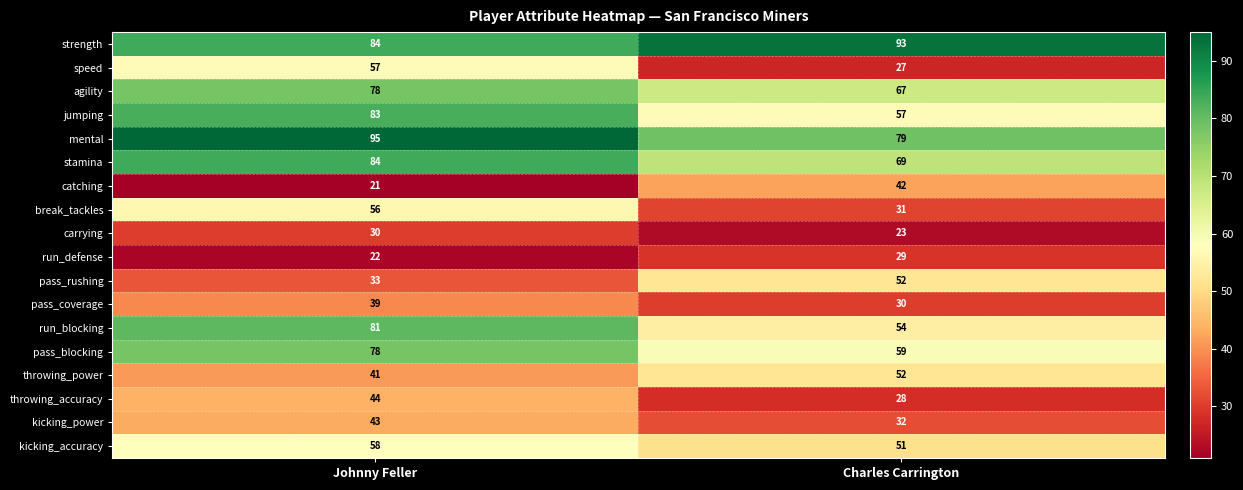

What is the spread (max minus min) of values at Johnny Feller?

74